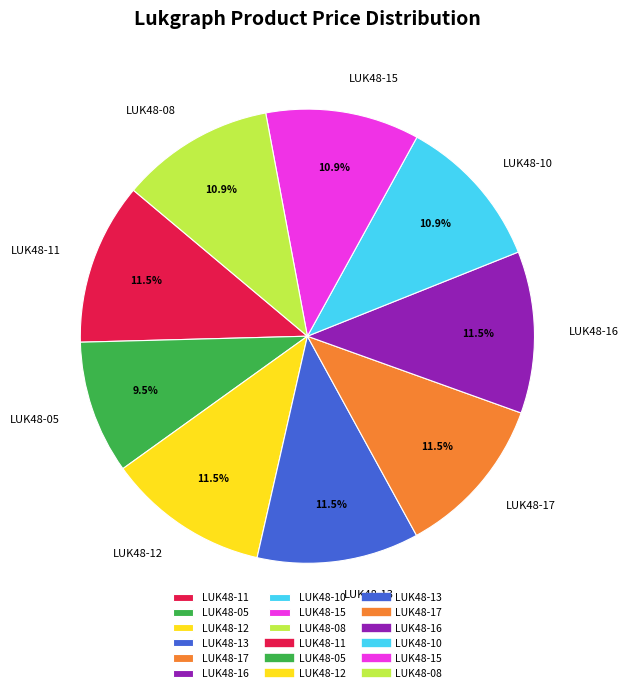

What portion of the pie excludes LUK48-10?

89.1%